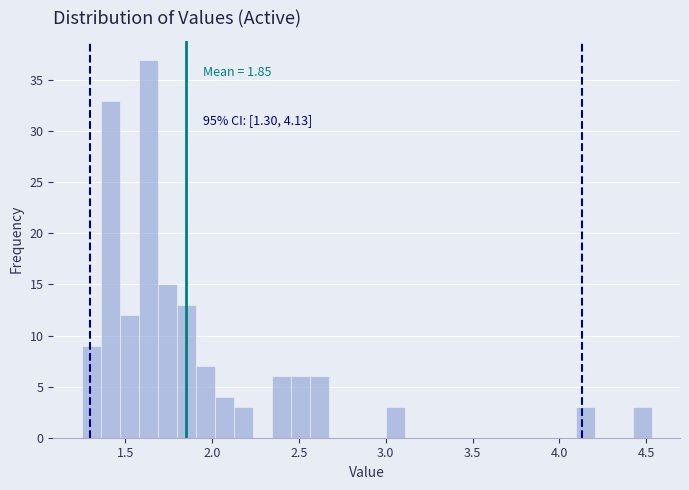

Around what value on the x-axis is the tallest bar? Give the approximate position of its centre, as read against the axis.

1.65